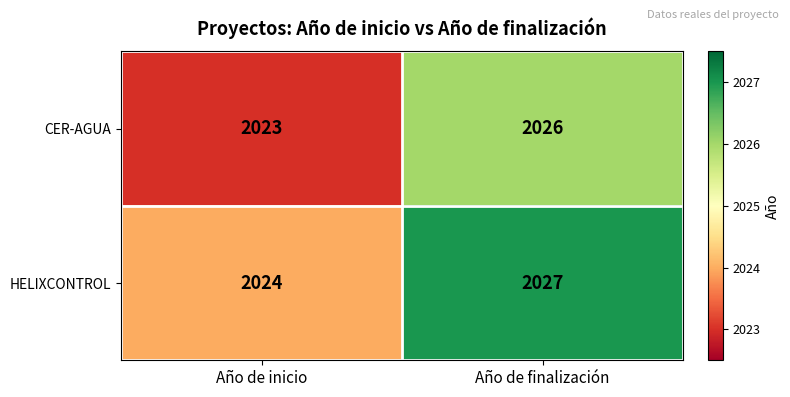

What is the approximate value of CER-AGUA at Año de finalización?

2026